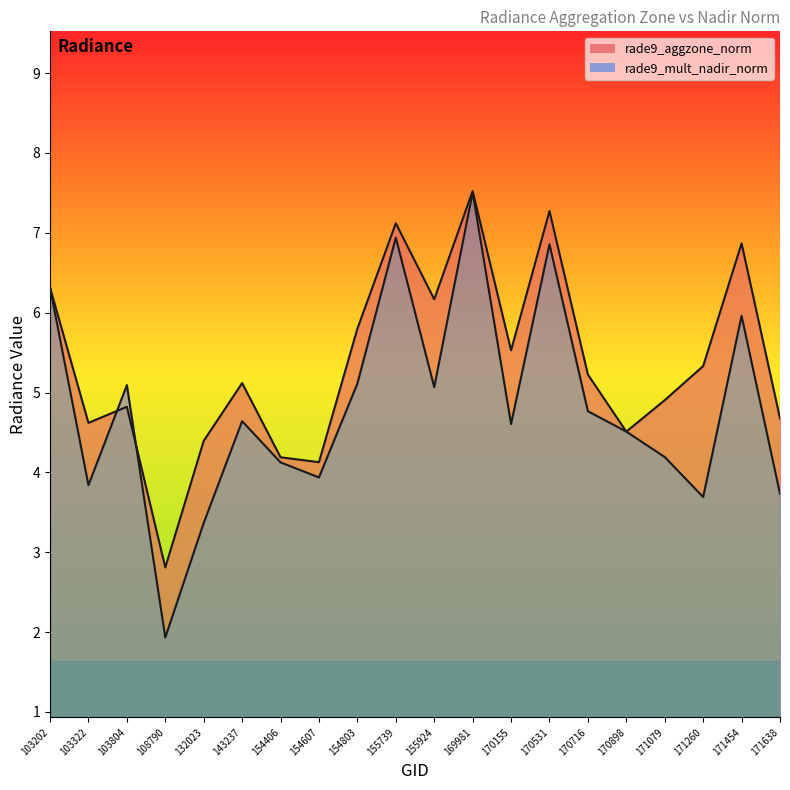

The rade9_aggzone_norm series shows 4.5 at 170898. True or false?

True